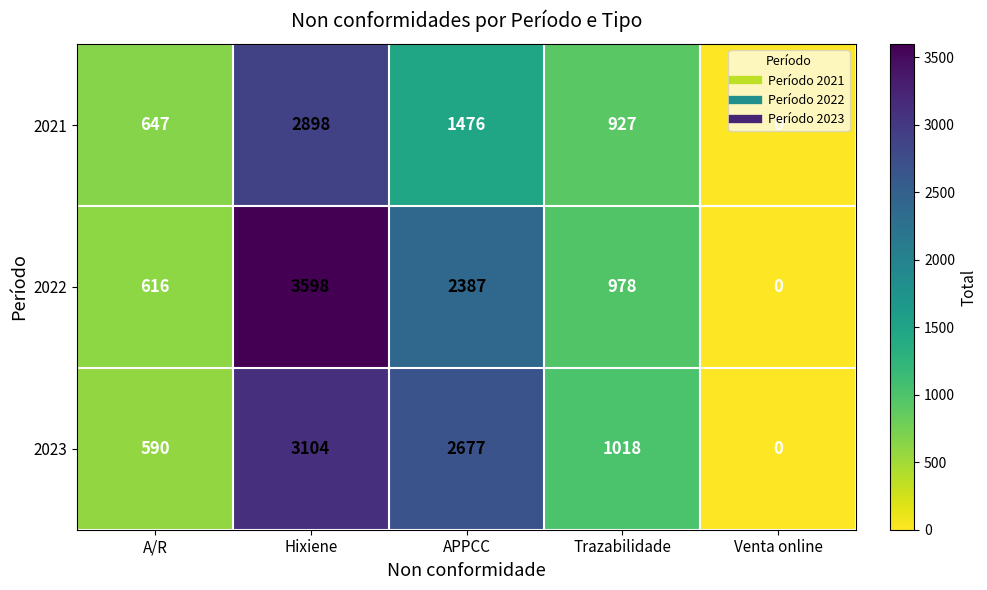

At which label is 2021 closest to 1449?

APPCC